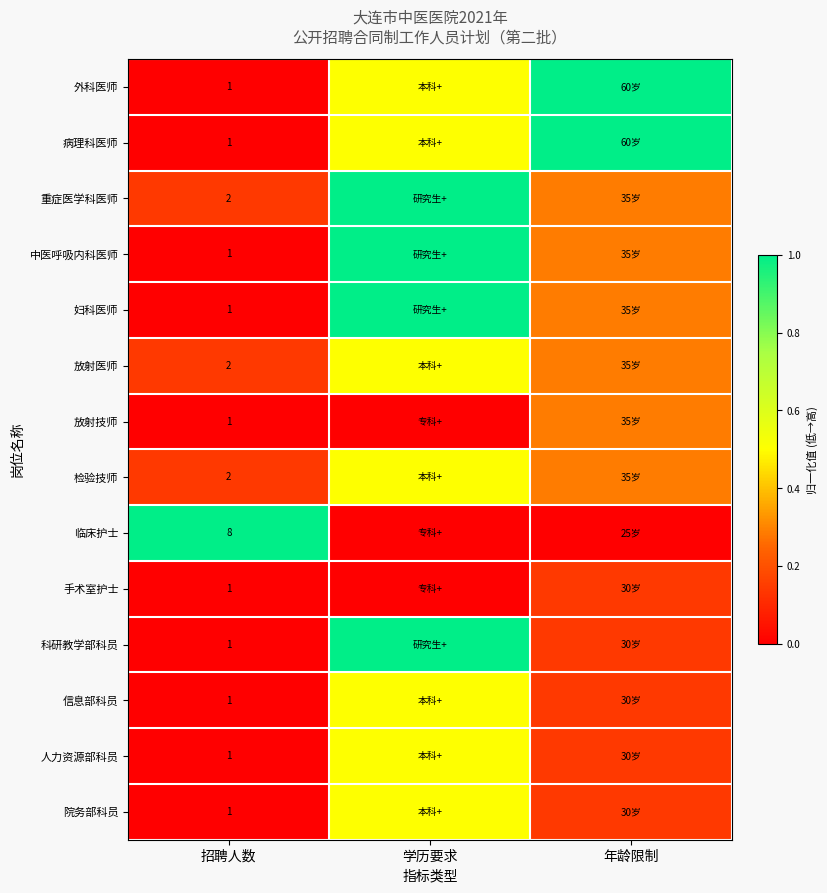

The value of 放射技师 at 招聘人数 is 0.0. True or false?

True